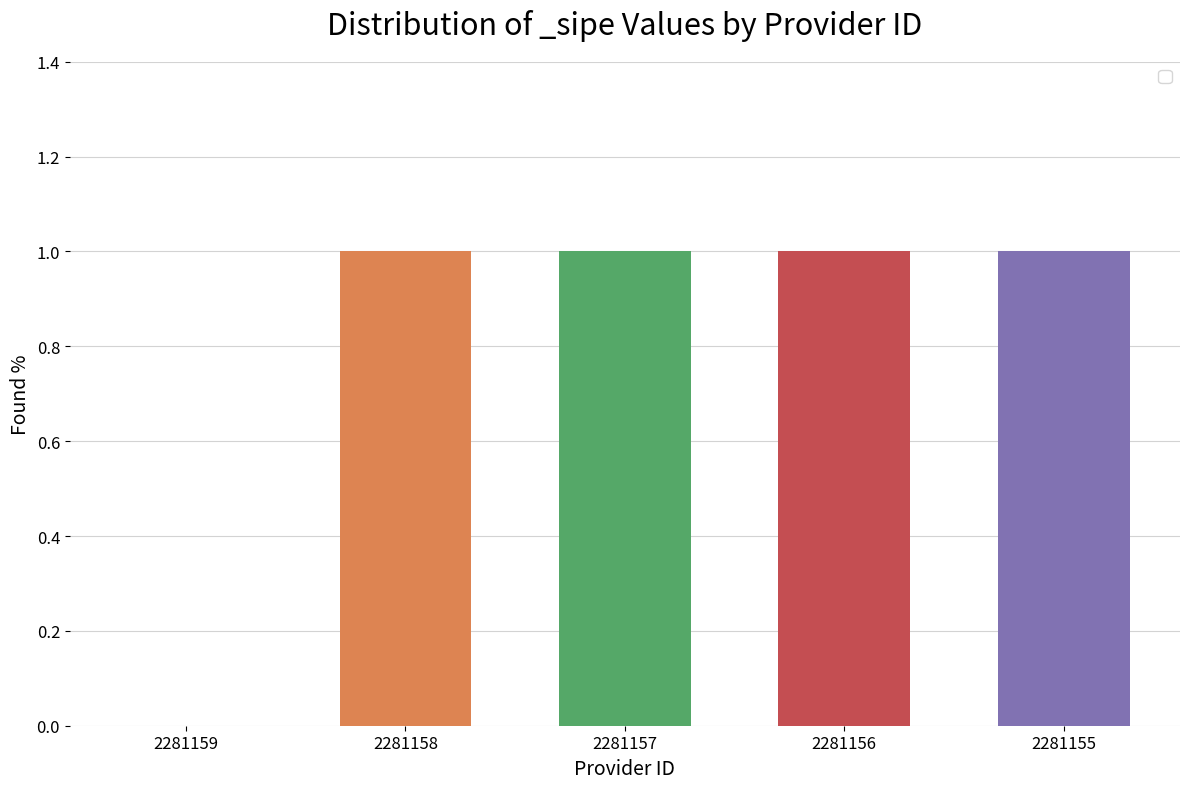

What is the change in value from 2281159 to 2281155?

+1